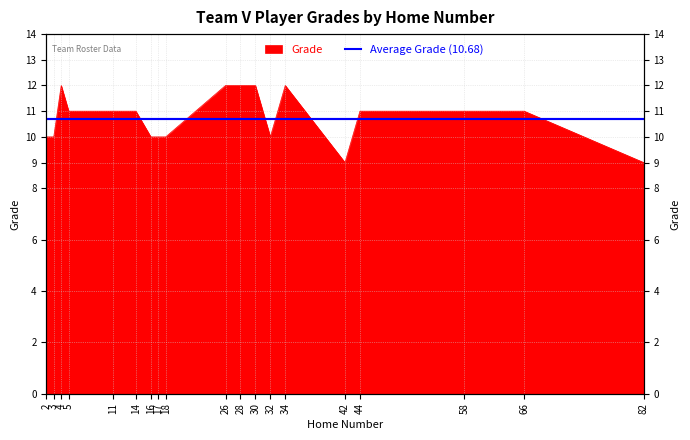

How many lines are shown in the chart?

1